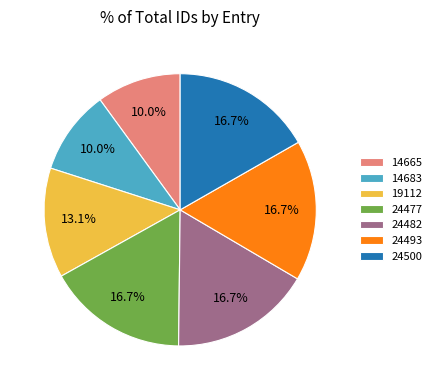

To the nearest percent, what portion does 24493 represent?

17%